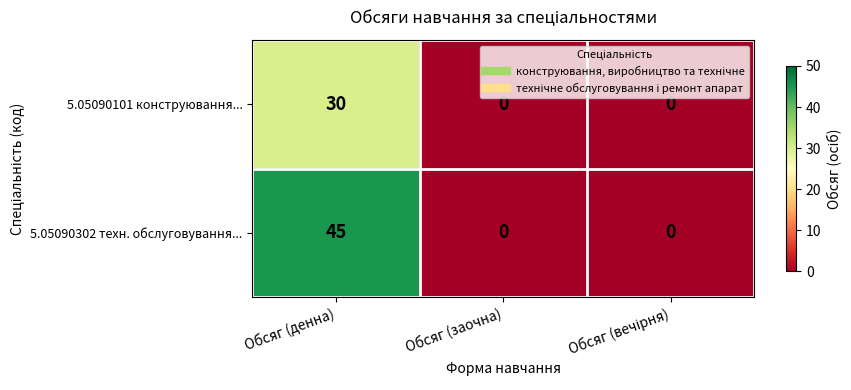

What is the maximum value shown in the chart?

45